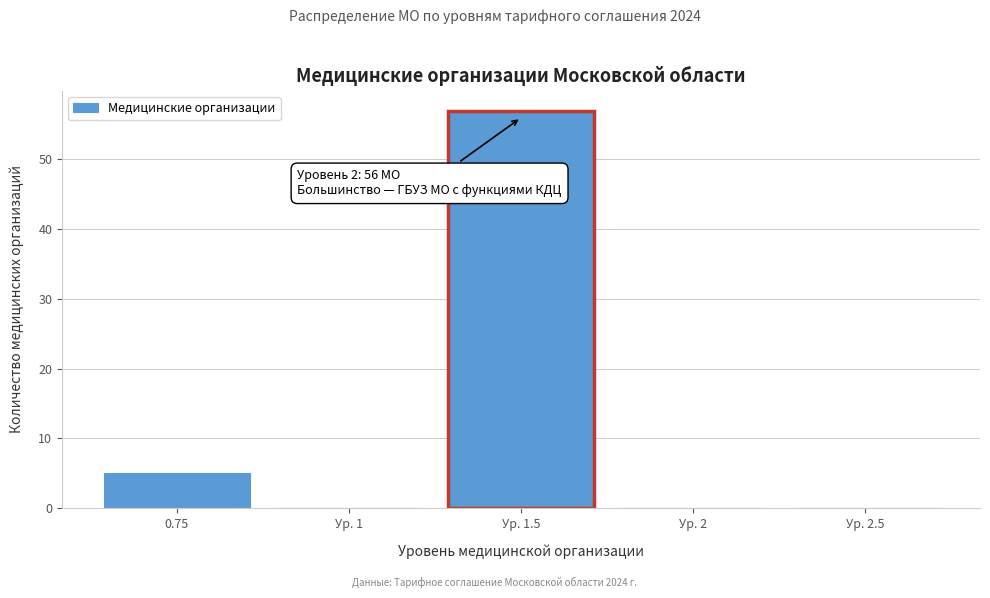

Reading left to right, list all the values displayed in this chart.

0.75=5	Ур. 1=0	Ур. 1.5=57	Ур. 2=0	Ур. 2.5=0